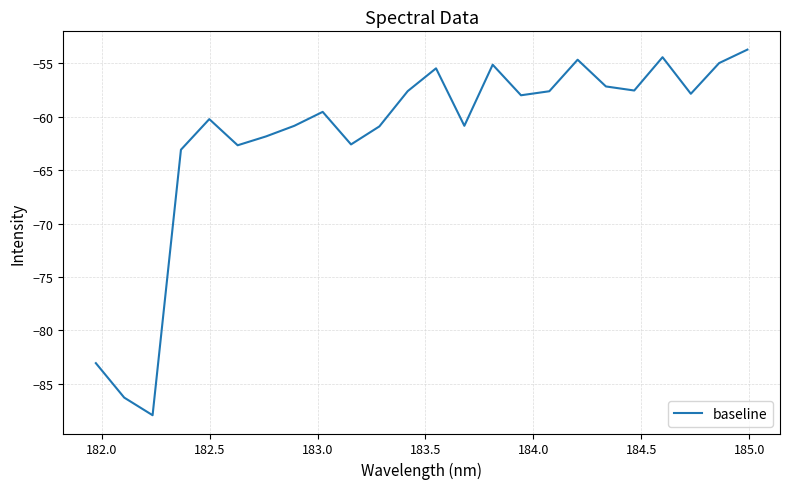

What is the greatest value displayed?

-53.7